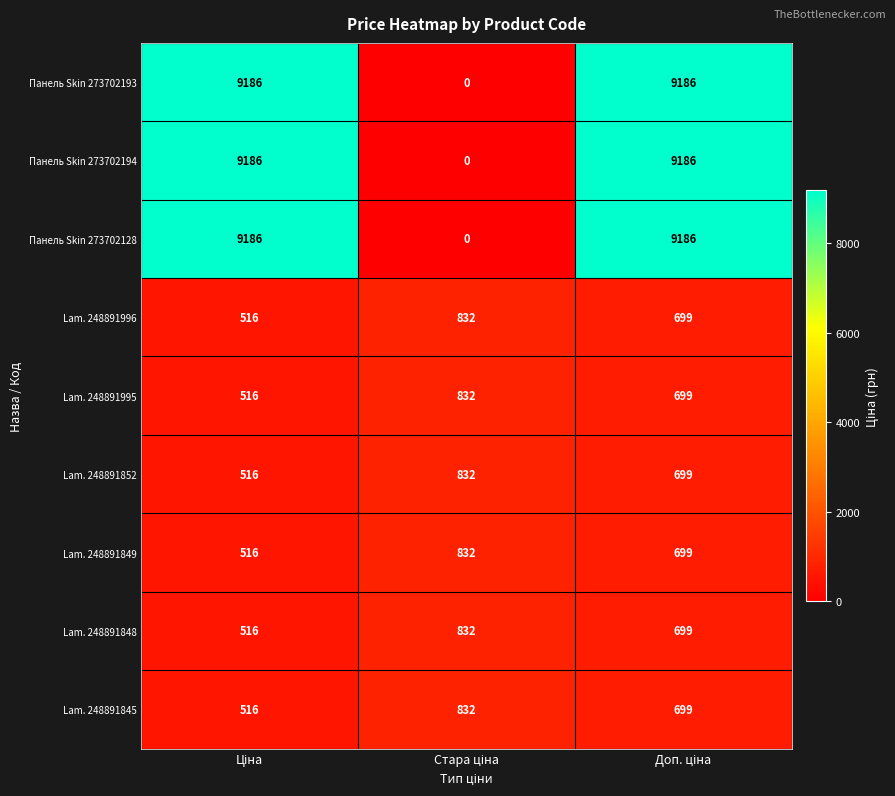

Count the number of data series in this chart.

9